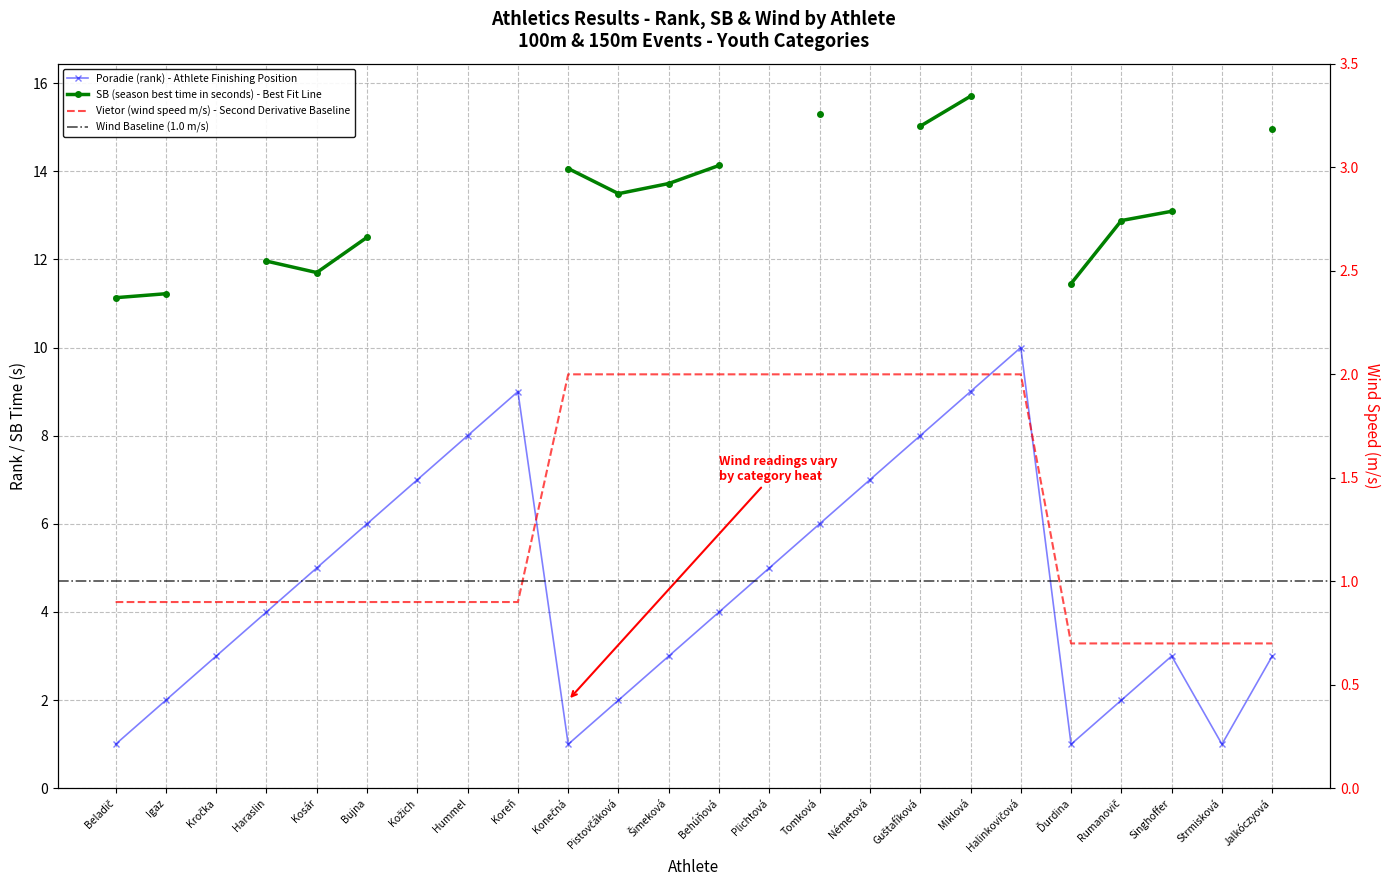

True or false: Poradie (rank) has more than 0 interior local peaks.

True